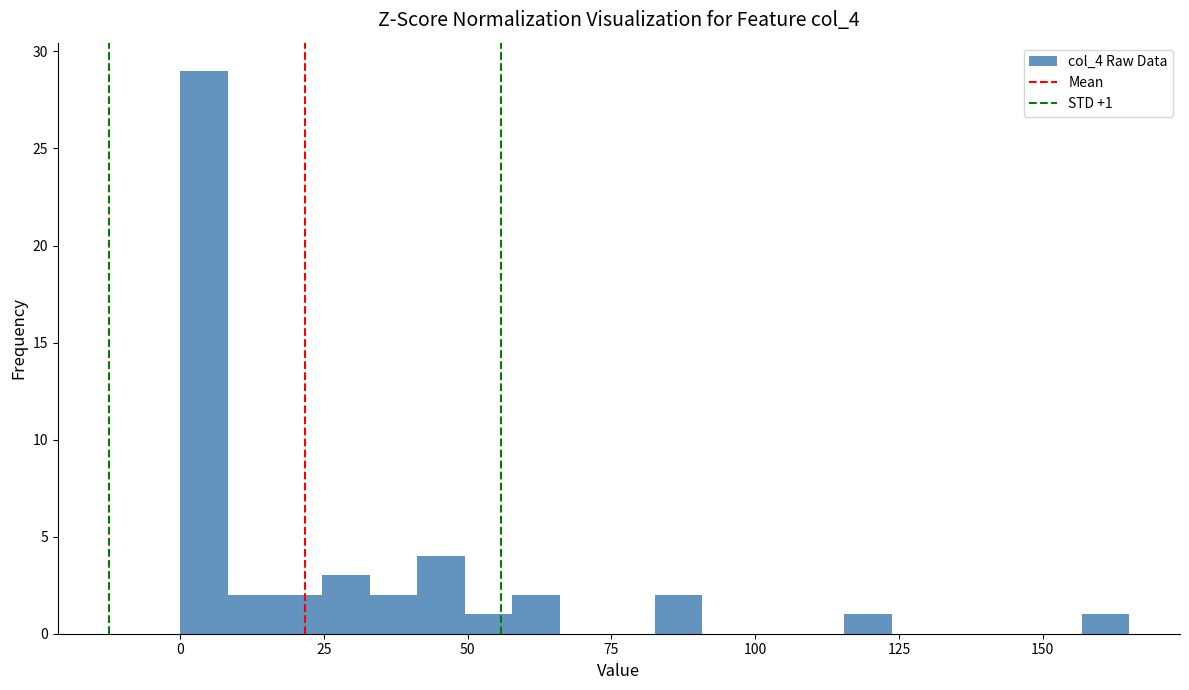

Around what value on the x-axis is the tallest bar? Give the approximate position of its centre, as read against the axis.

5